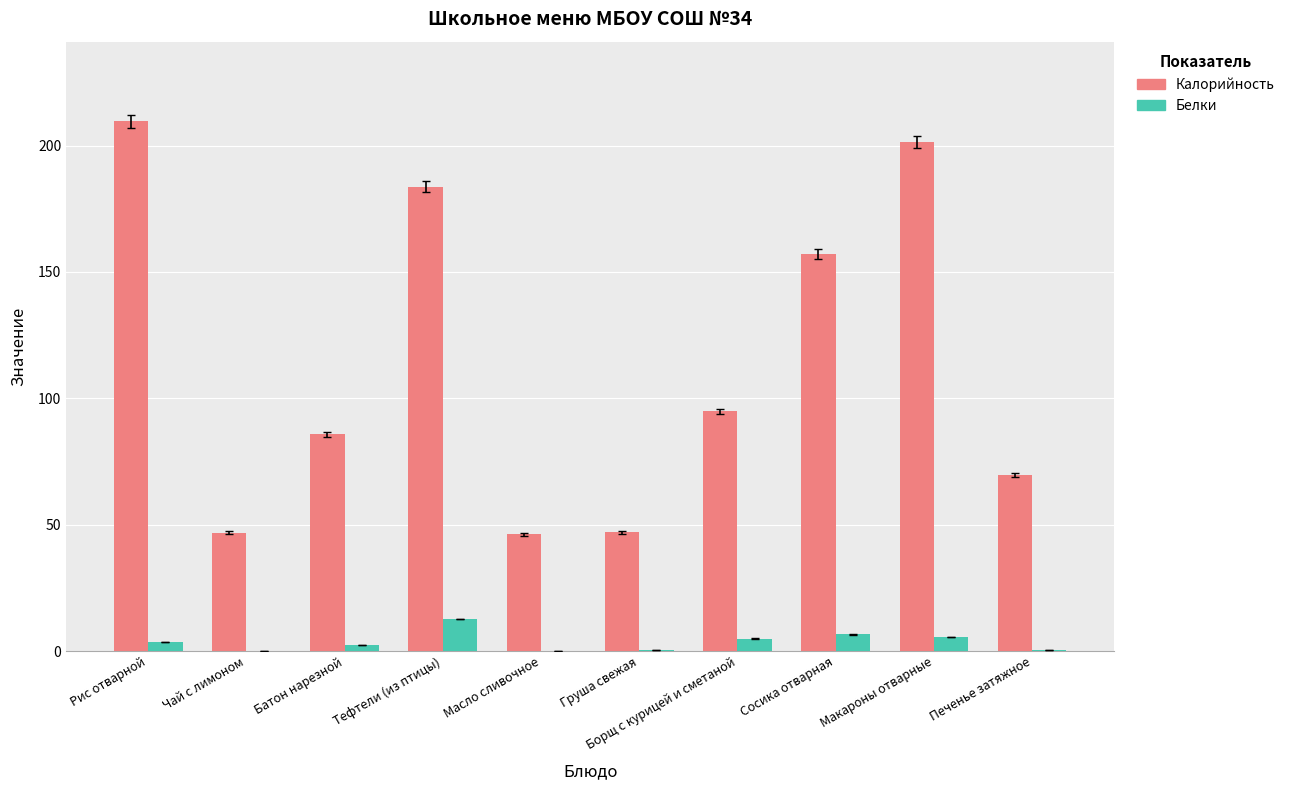

Is it true that Калорийность equals 79.3 at Груша свежая?

False